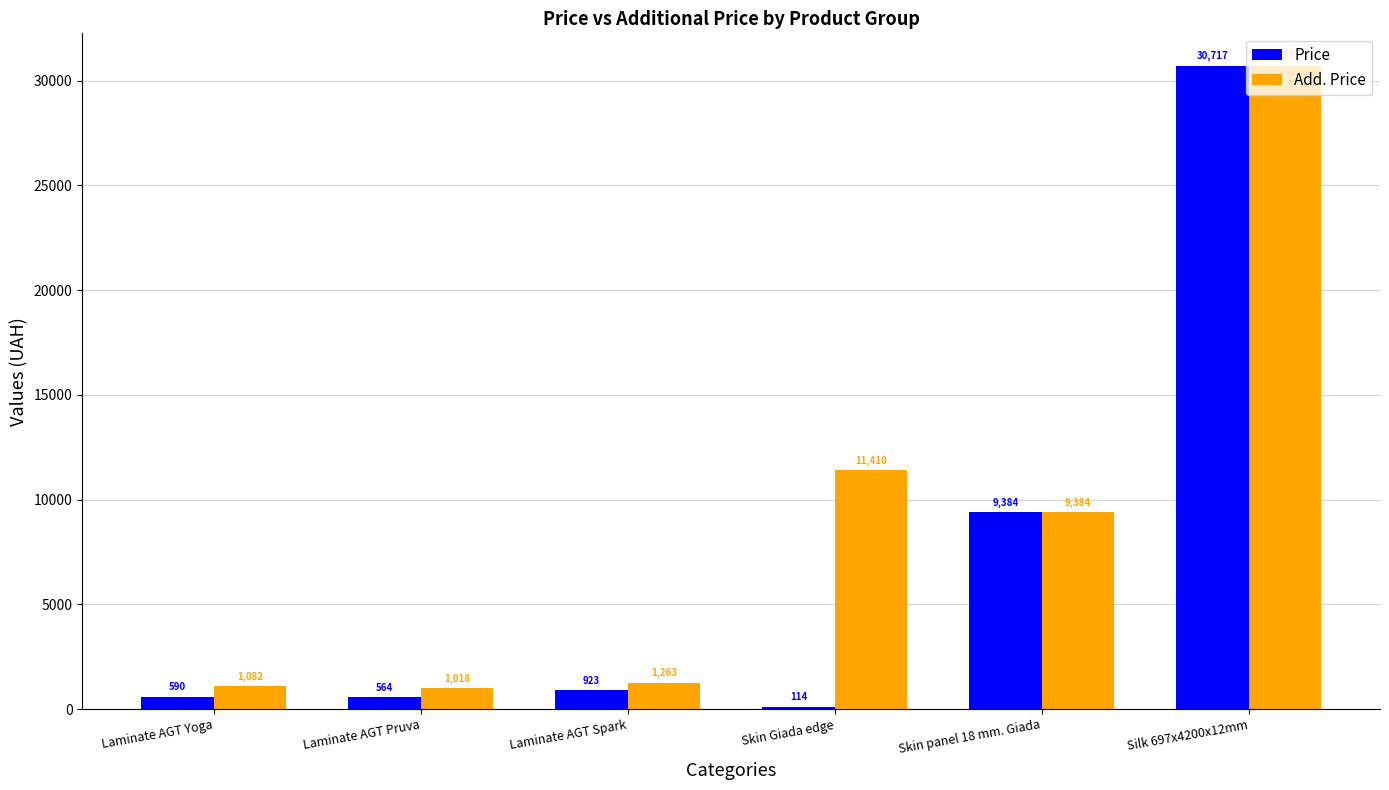

What is the sum of all Add. Price values?

54873.8